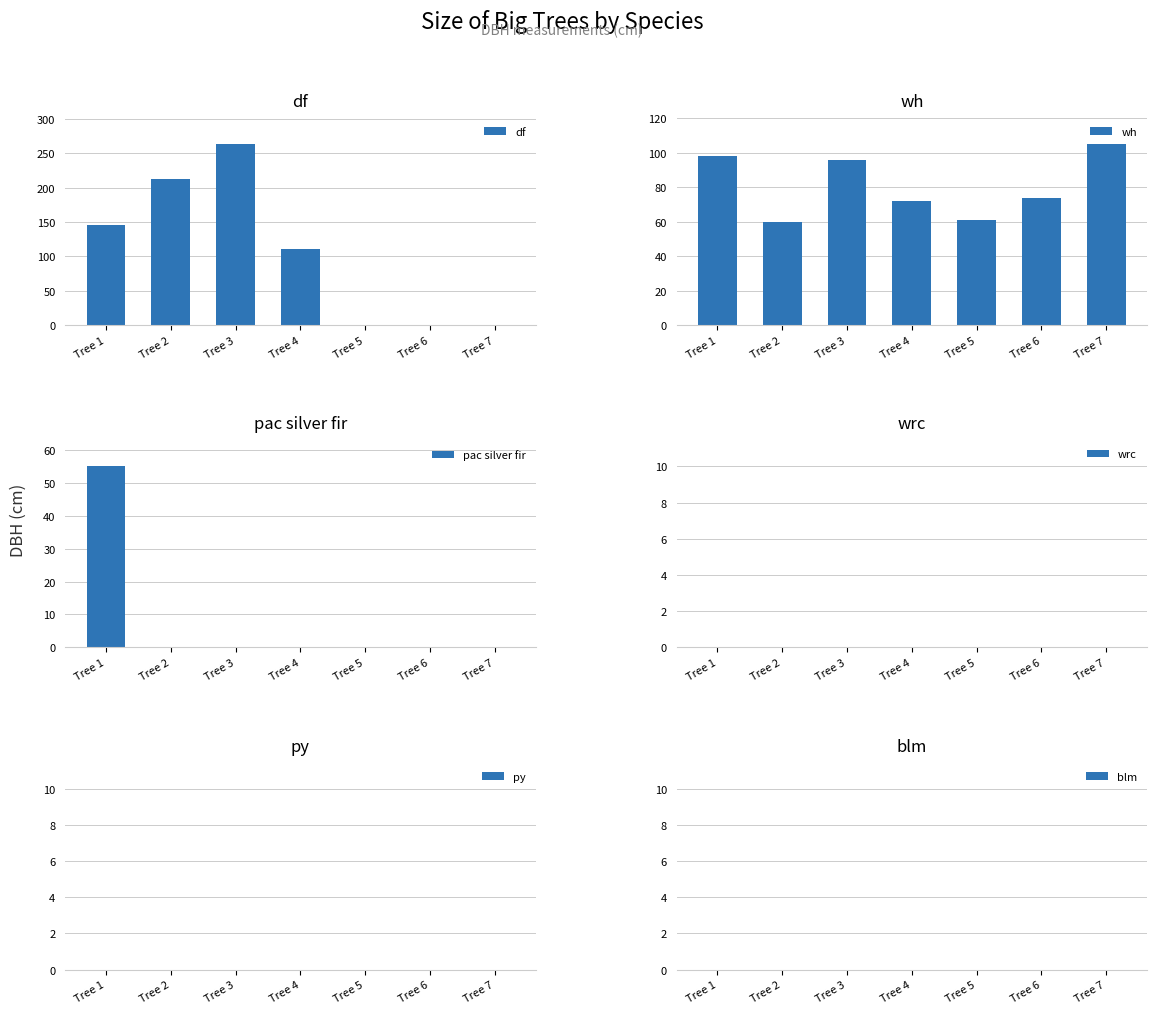

What are all the series names shown in the legend?

df, wh, pac silver fir, wrc, py, blm